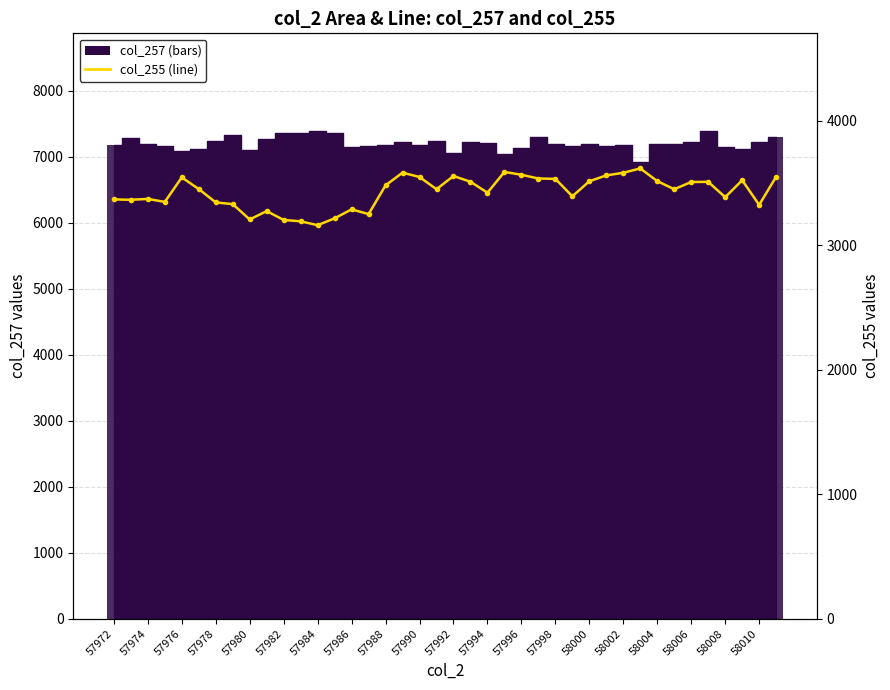

What is the value of the col_256 bar at the 6th from the left?

7122